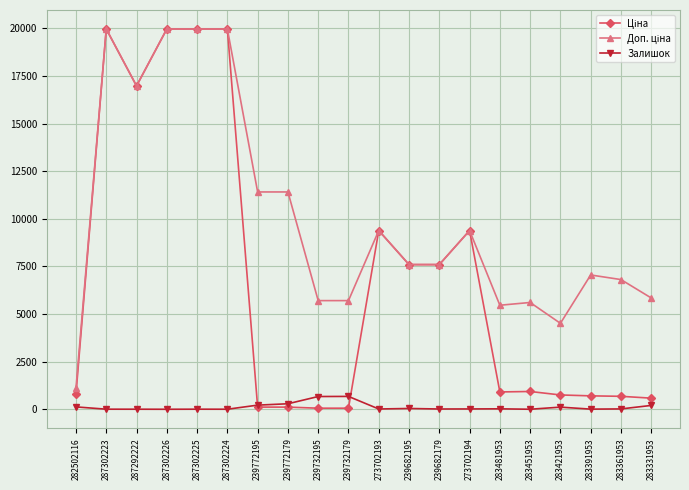

At how many categories does at least one series exceed 1601?

19